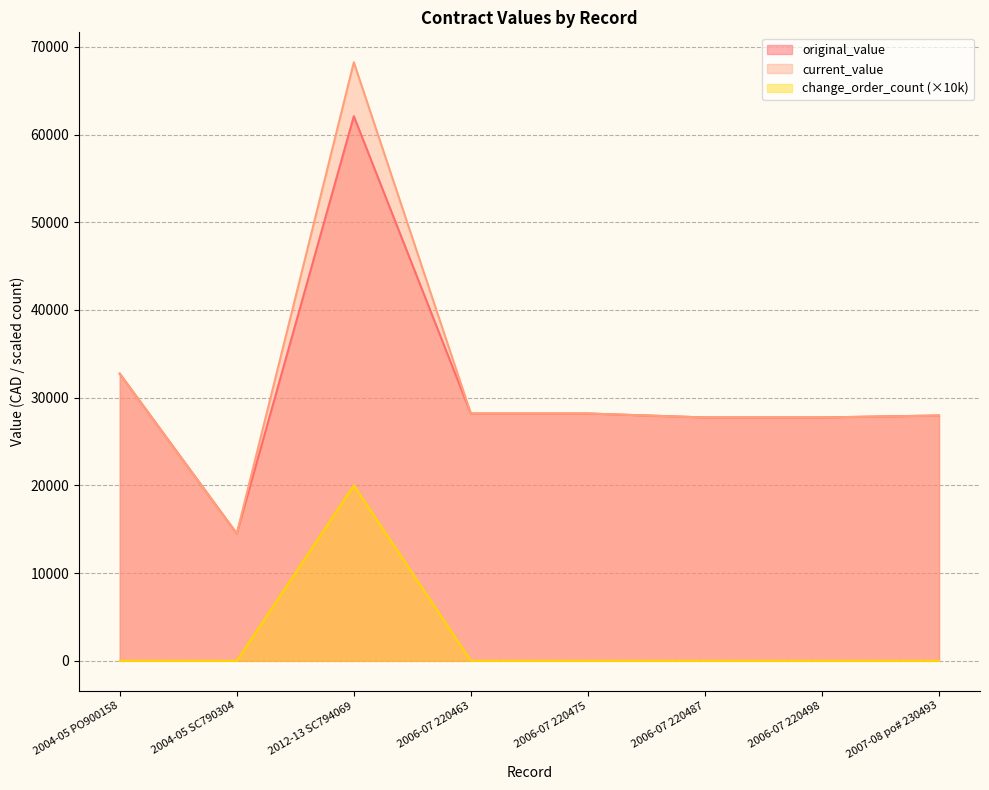

Which series has the largest range (max minus min)?

current_value